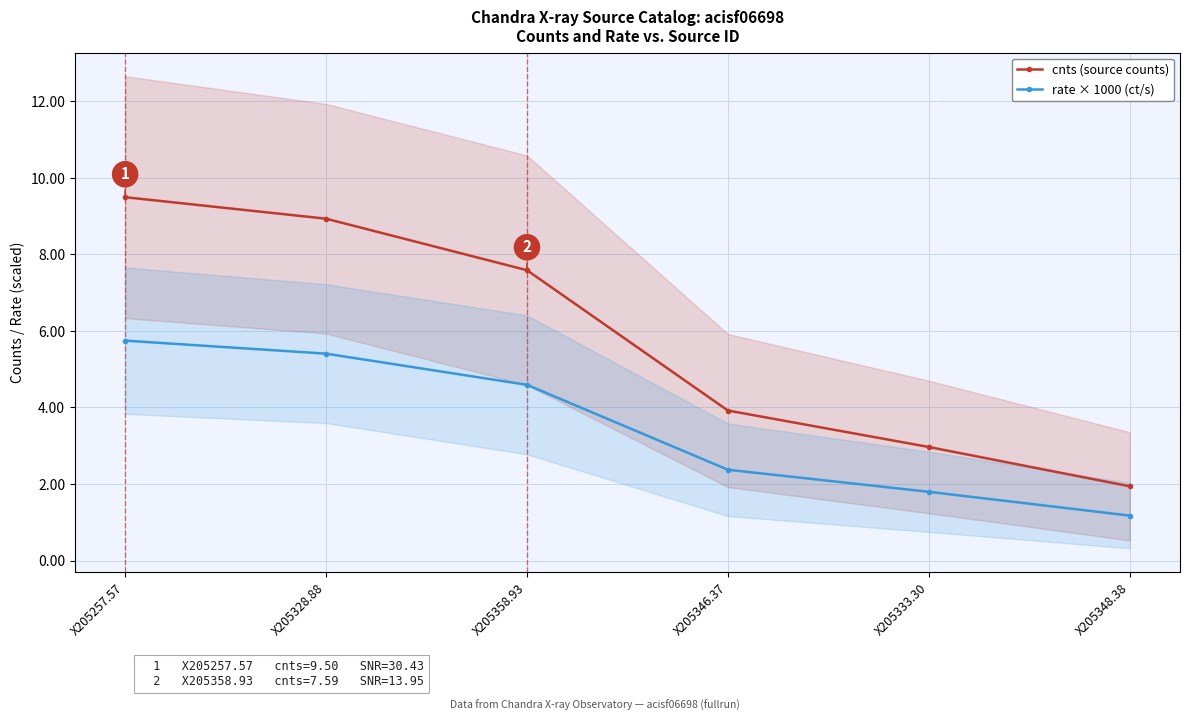

What is the minimum value shown in the chart?

1.2